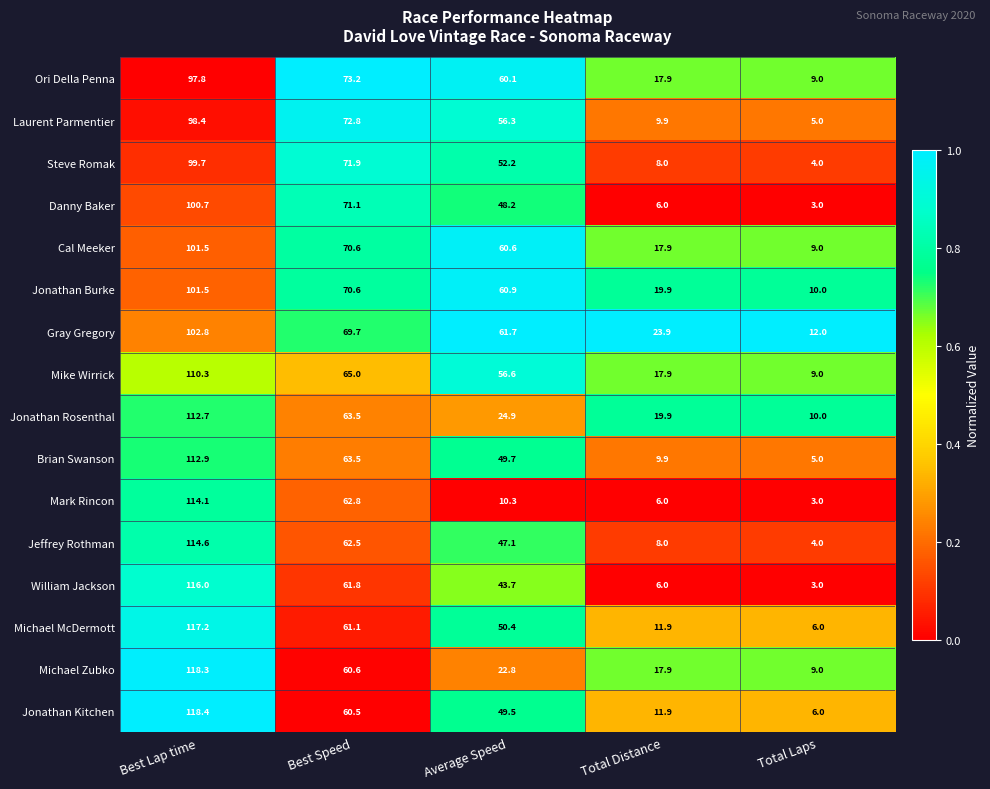

Count the number of categories in the chart.

5